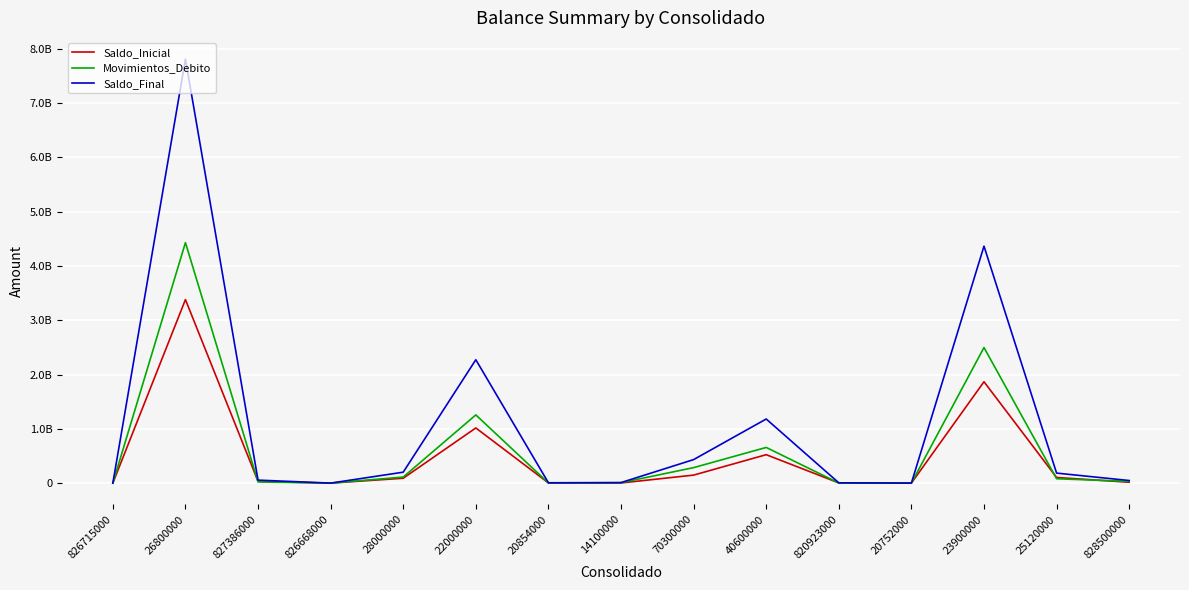

Is this an area chart (filled region under the line)?

No